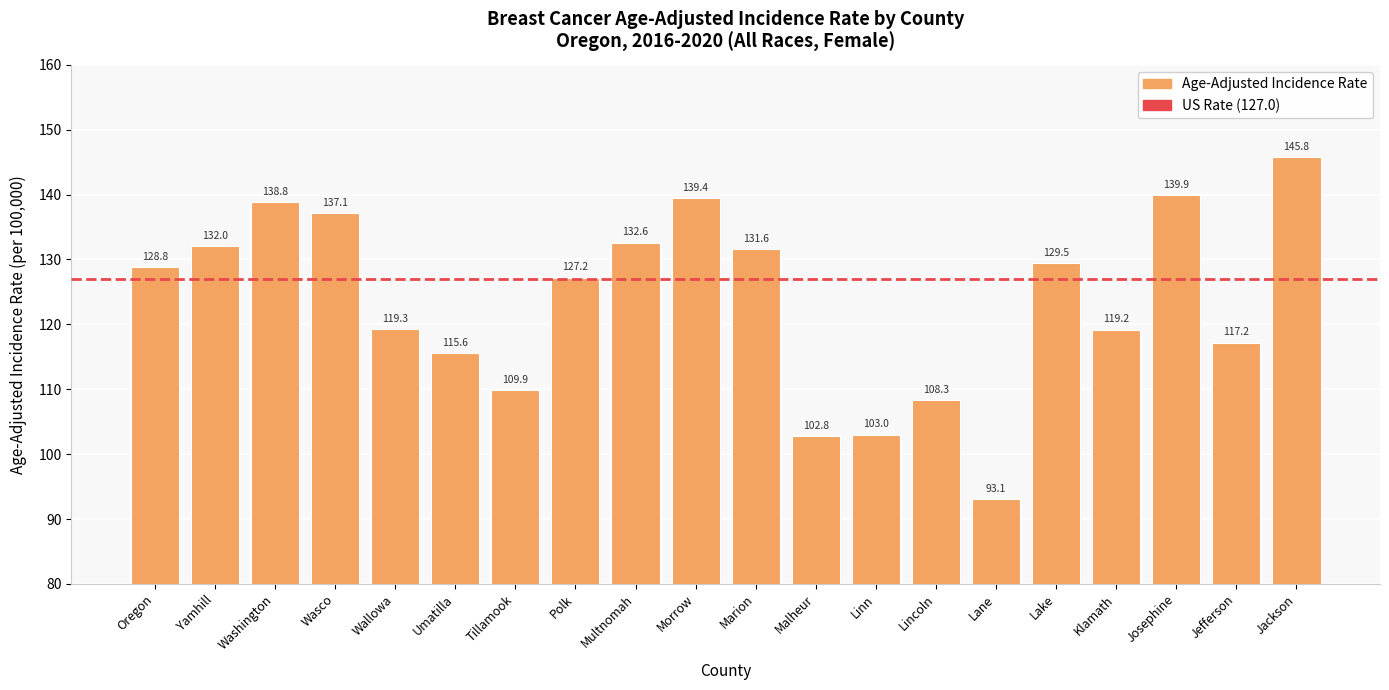

What is the value of the 2nd bar from the left?

132.0